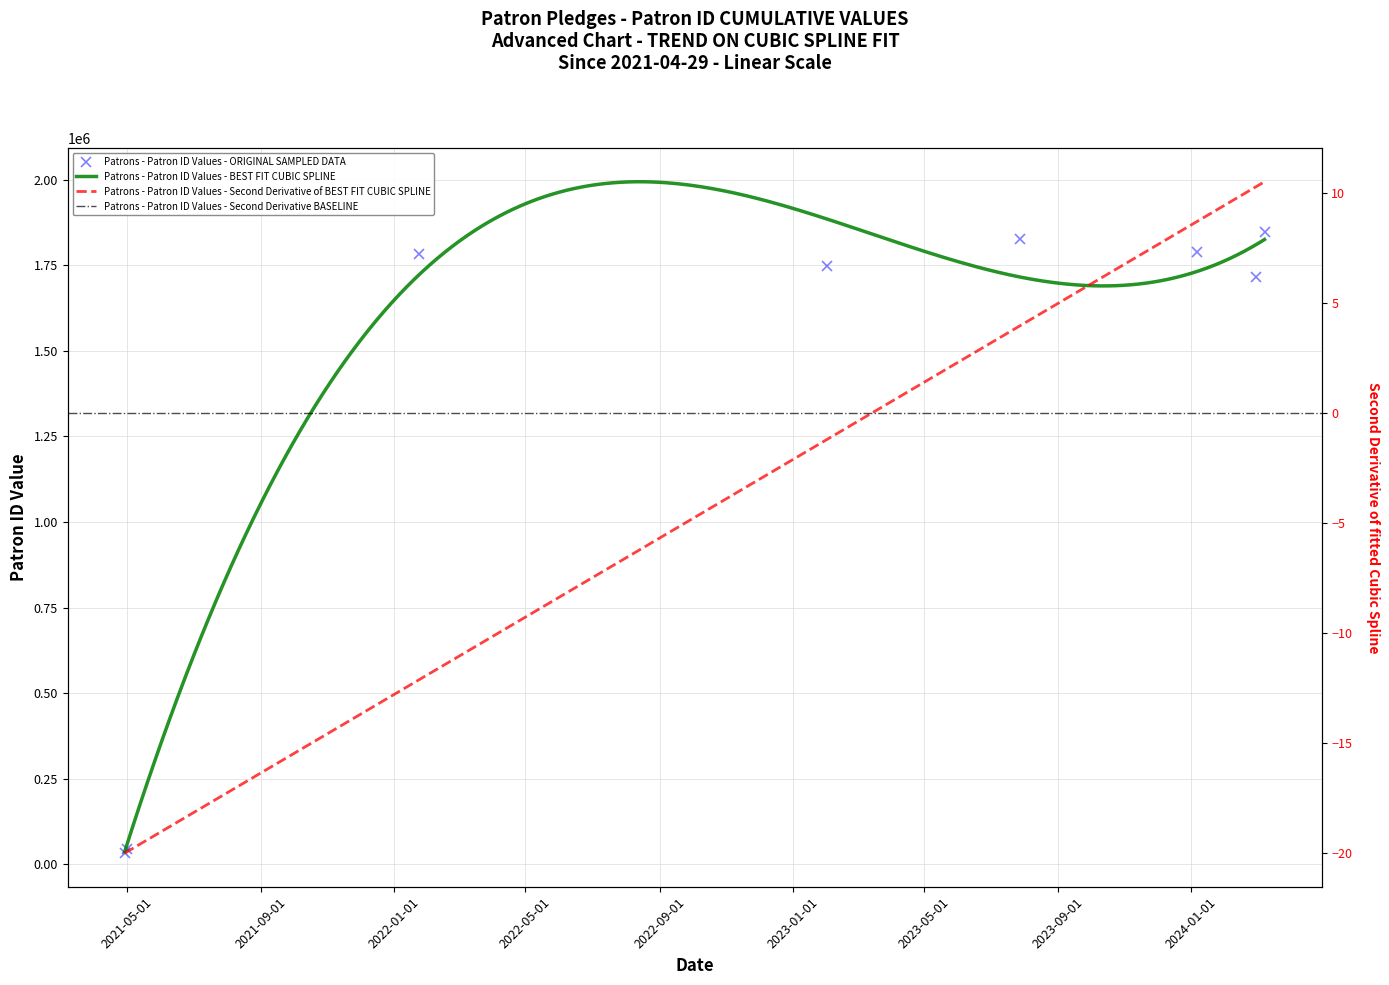

Where is the first local minimum?

2023-02-01